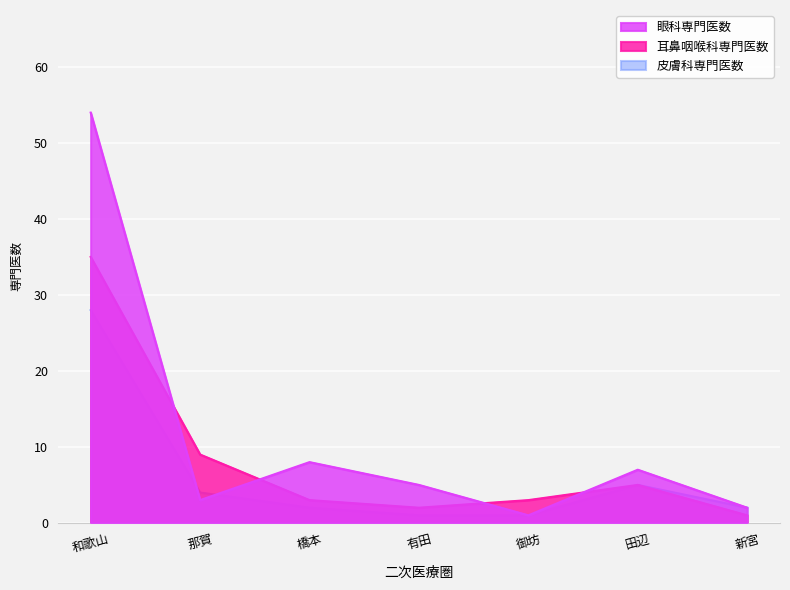

Rank the series by their average value, from lowest to highest.

皮膚科専門医数, 耳鼻咽喉科専門医数, 眼科専門医数